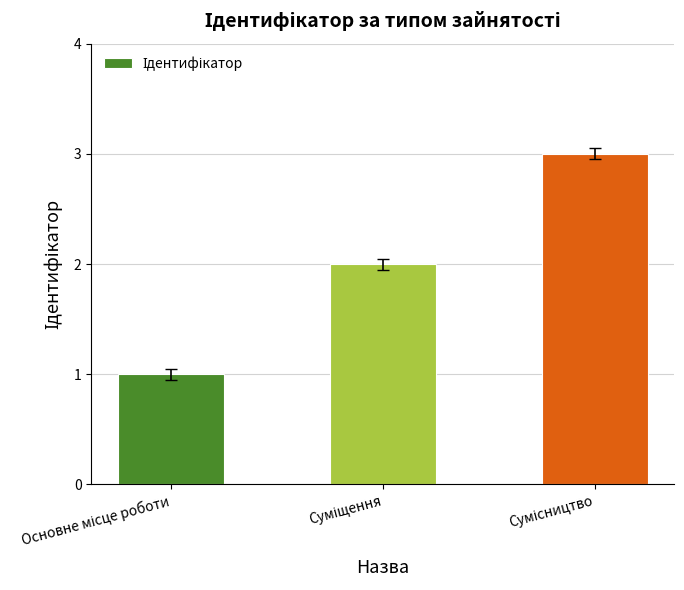

What is the sum of all values?

6